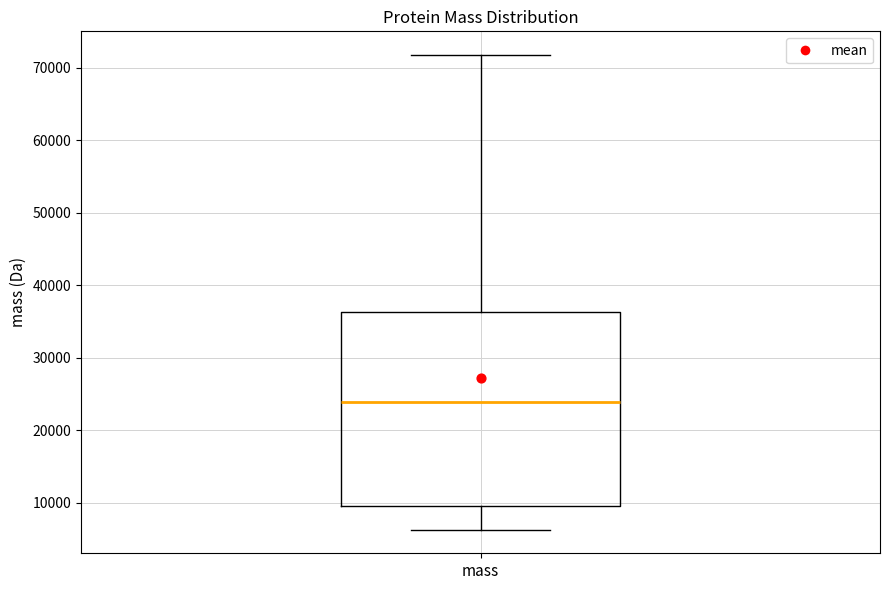

Read this box plot against the y-axis: the position of the median line, the range covered by the box, and the ends of both whiskers. The values are not printed on the chart, so give them approximately, as read against the axis.

median 24000, box 10000 to 36000, whiskers 6000 to 72000